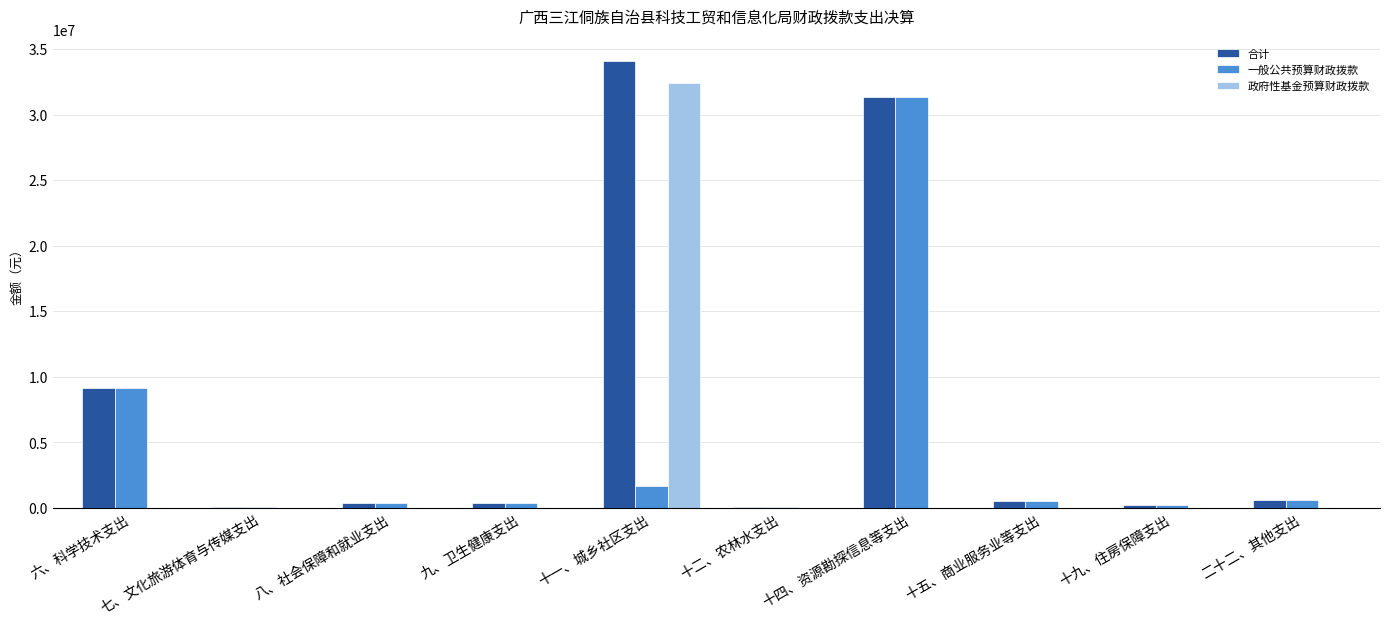

What is the sum of all 政府性基金预算财政拨款 values?

32378945.9